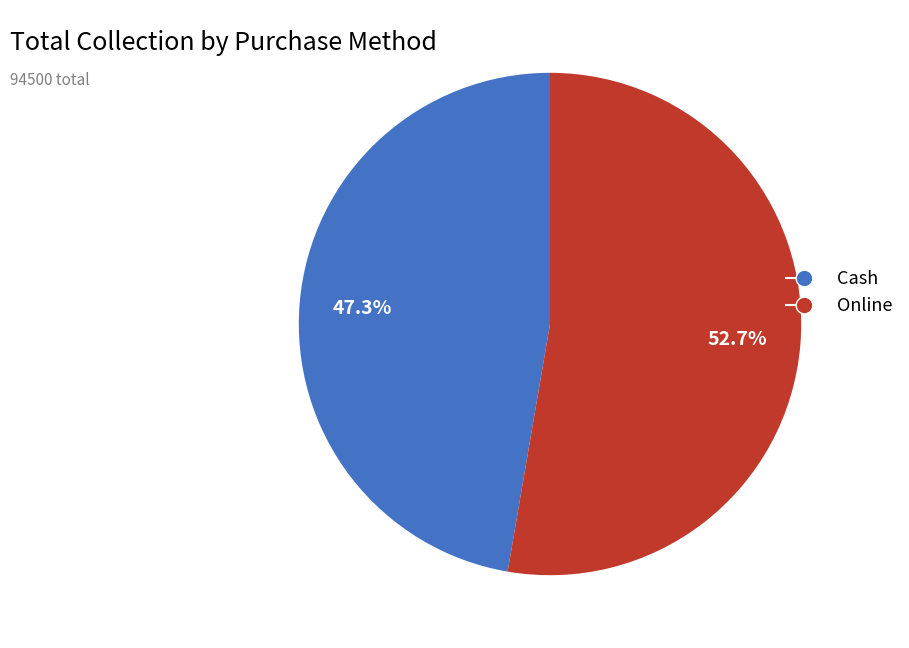

To the nearest percent, what is the average slice percentage?

50%